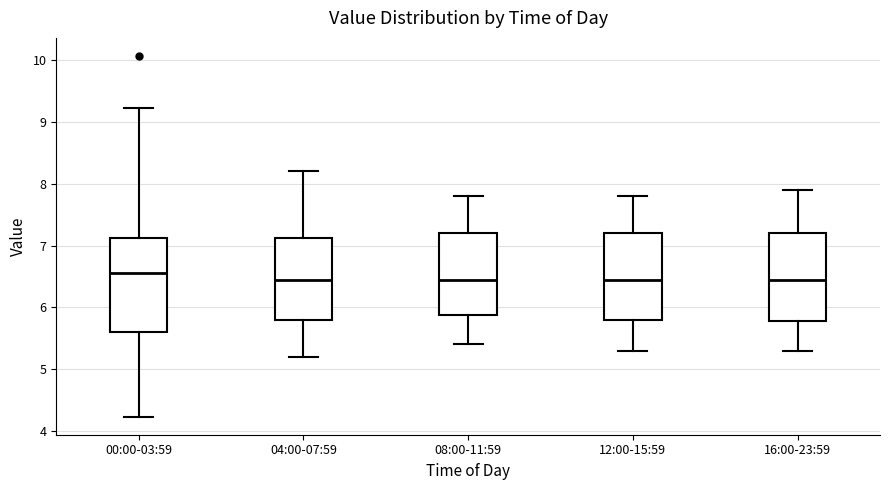

Comparing the boxes themselves (not the whiskers), which one is the tallest?

00:00-03:59